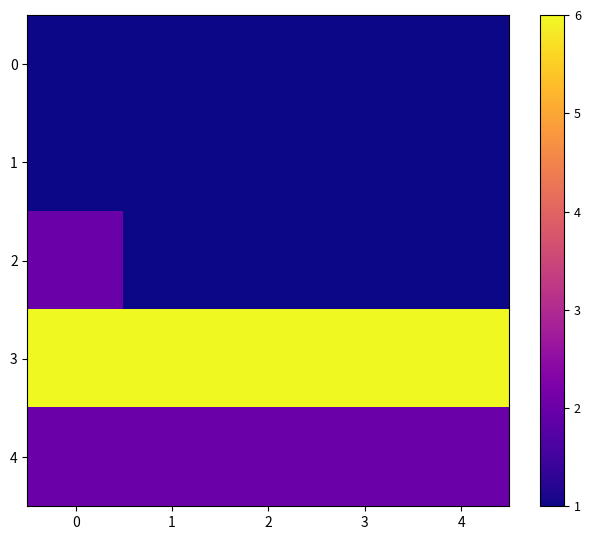

What is the total value across all series at 3?

11